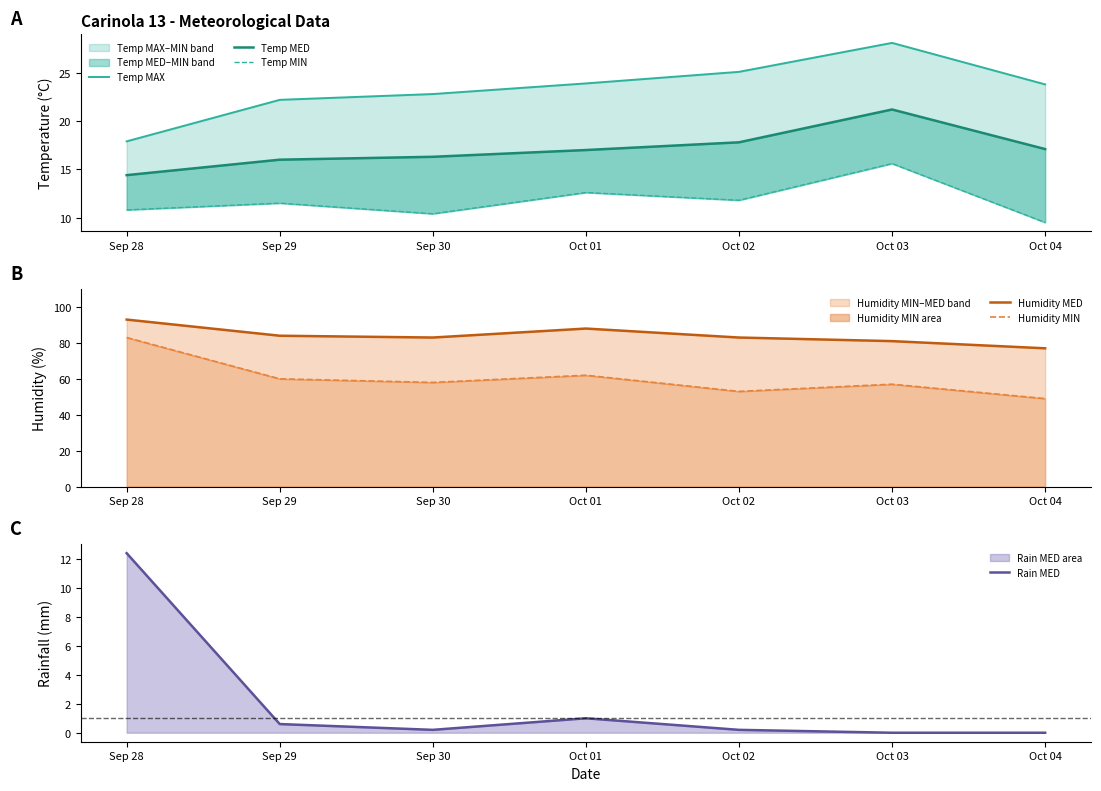

Where is Rain MED nearest to the value 6?

Oct 01